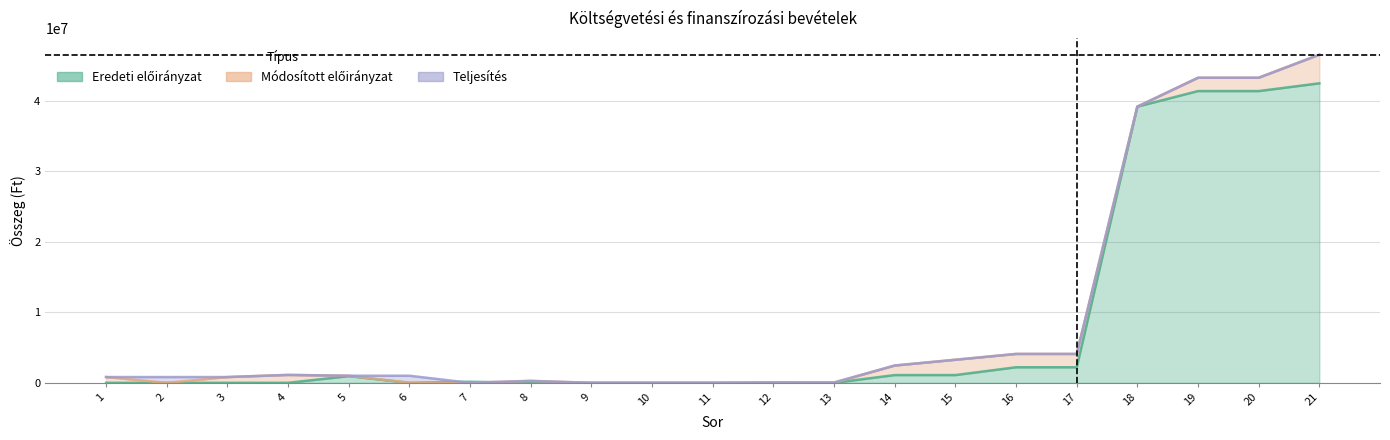

What is the sum of all Módosított előirányzat values?

190454430